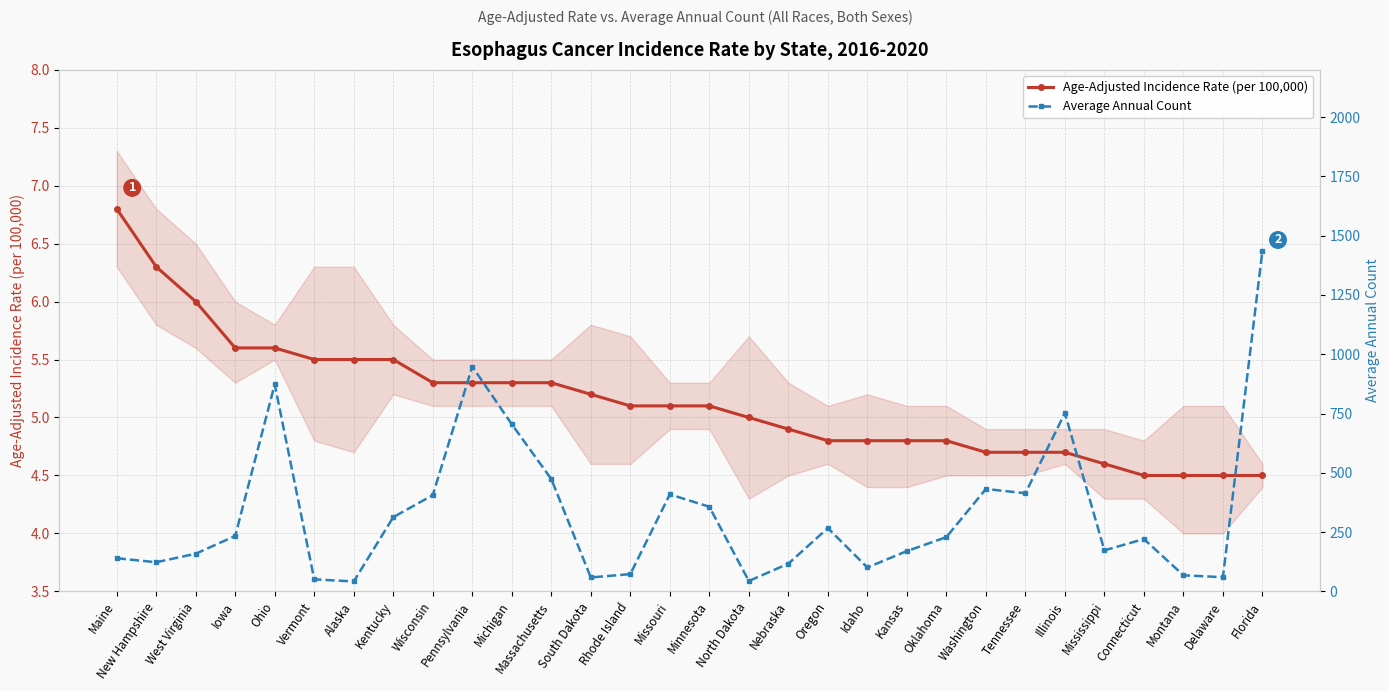

True or false: Age-Adjusted Incidence Rate (per 100,000) and Average Annual Count intersect in this chart.

False